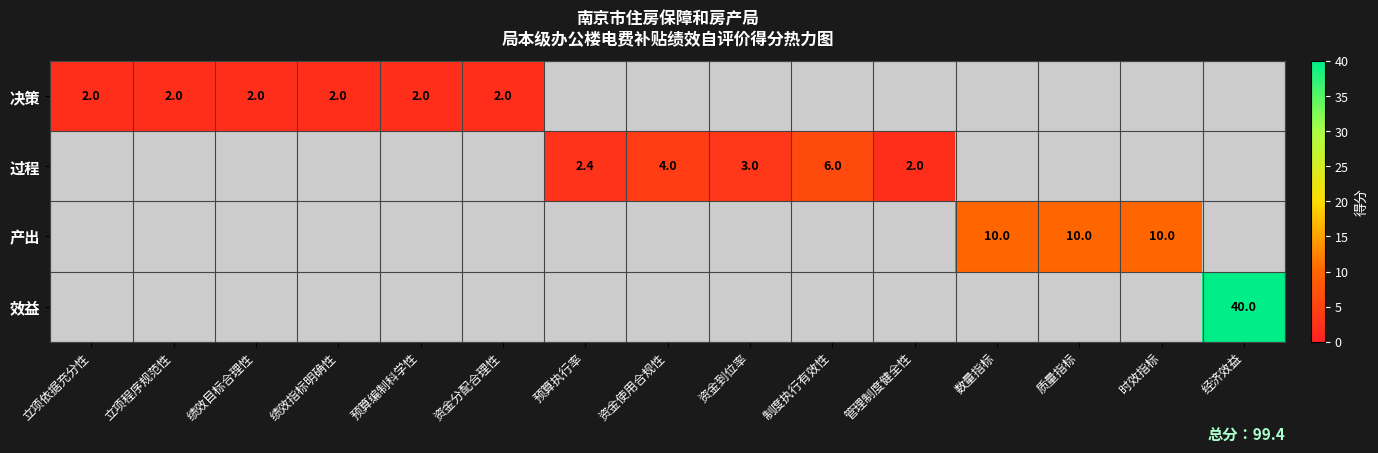

True or false: 决策 has a value of 1.1 at 立项程序规范性.

False